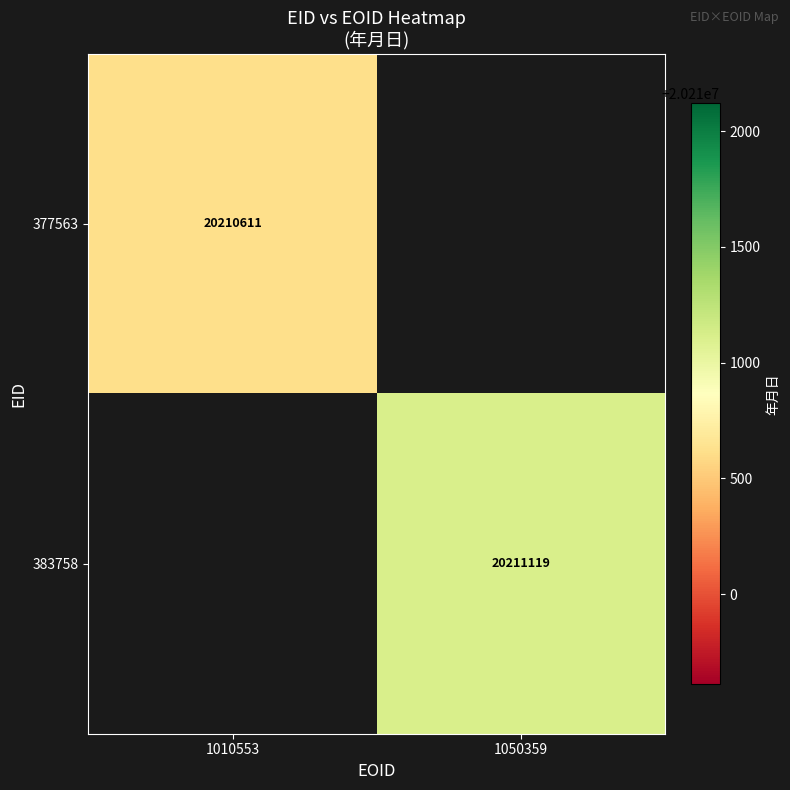

Is the value of 377563 at 1010553 greater than the value of 383758 at 1050359?

No